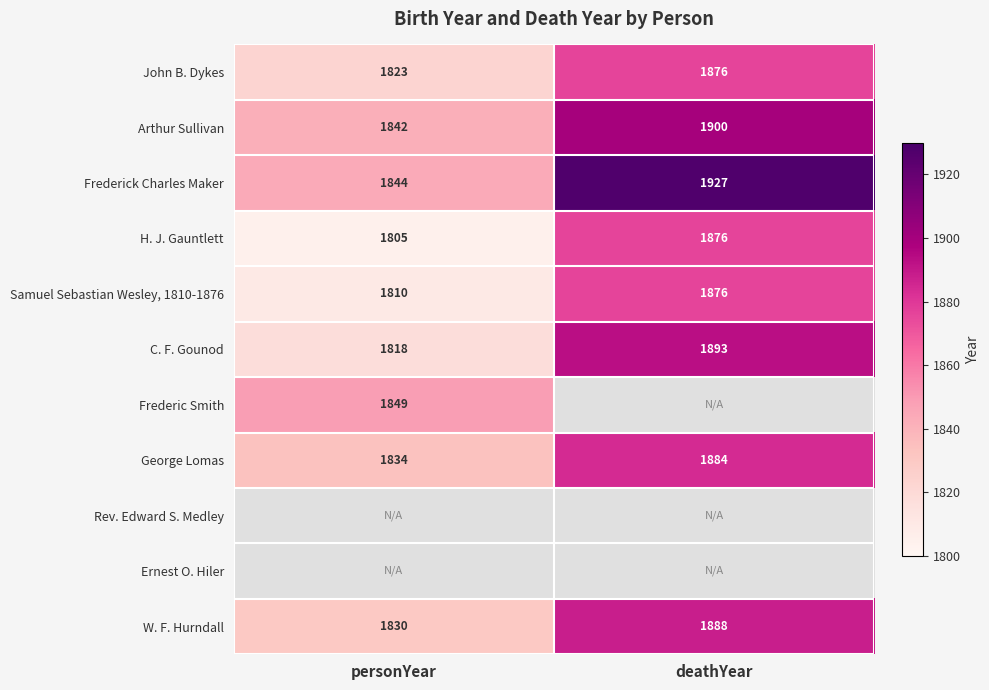

Is it true that C. F. Gounod equals 2970 at deathYear?

False